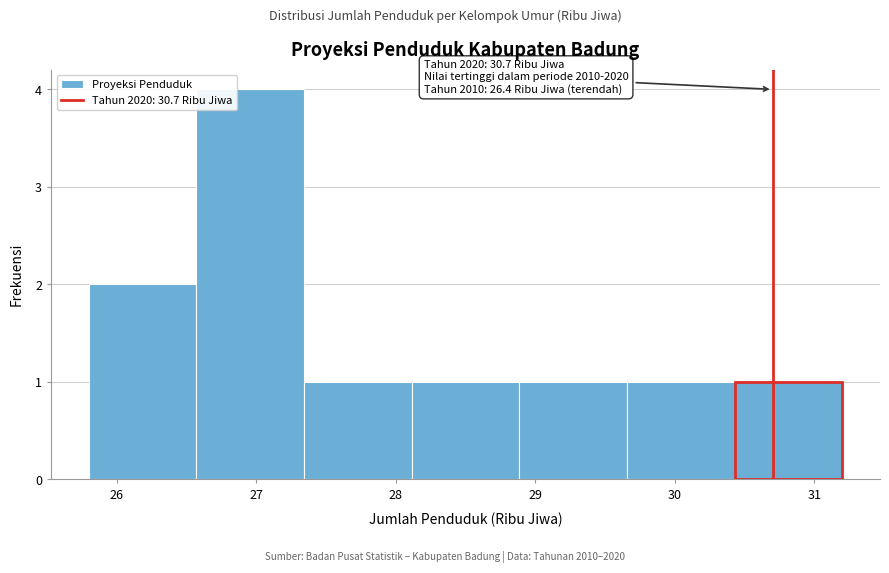

Which range on the x-axis has the tallest bar?

26.6 to 27.3